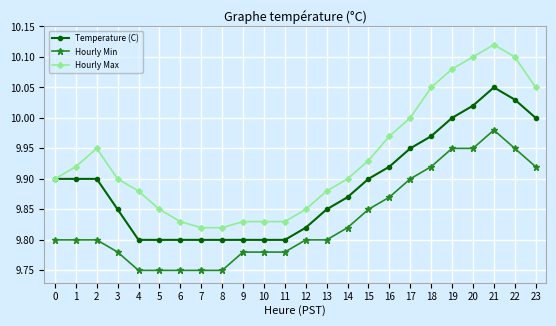

Which series changed the most between 21 and 22?

Hourly Min